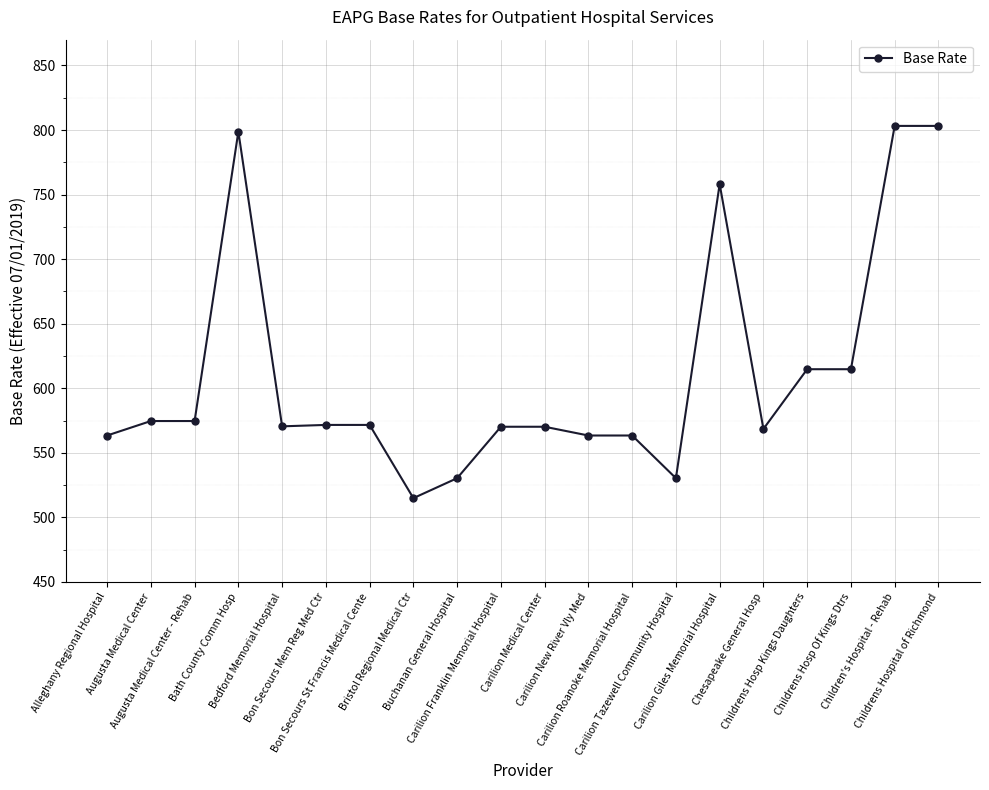

What is the sum of all values?

12230.8